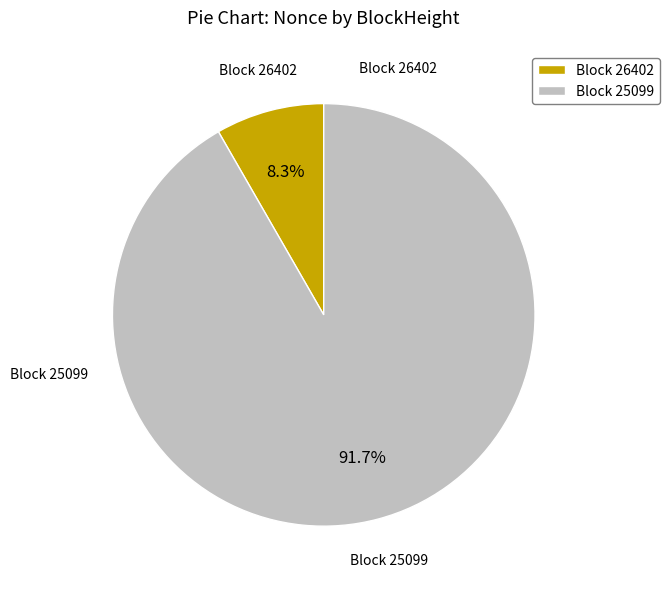

How many segments does this pie chart have?

2